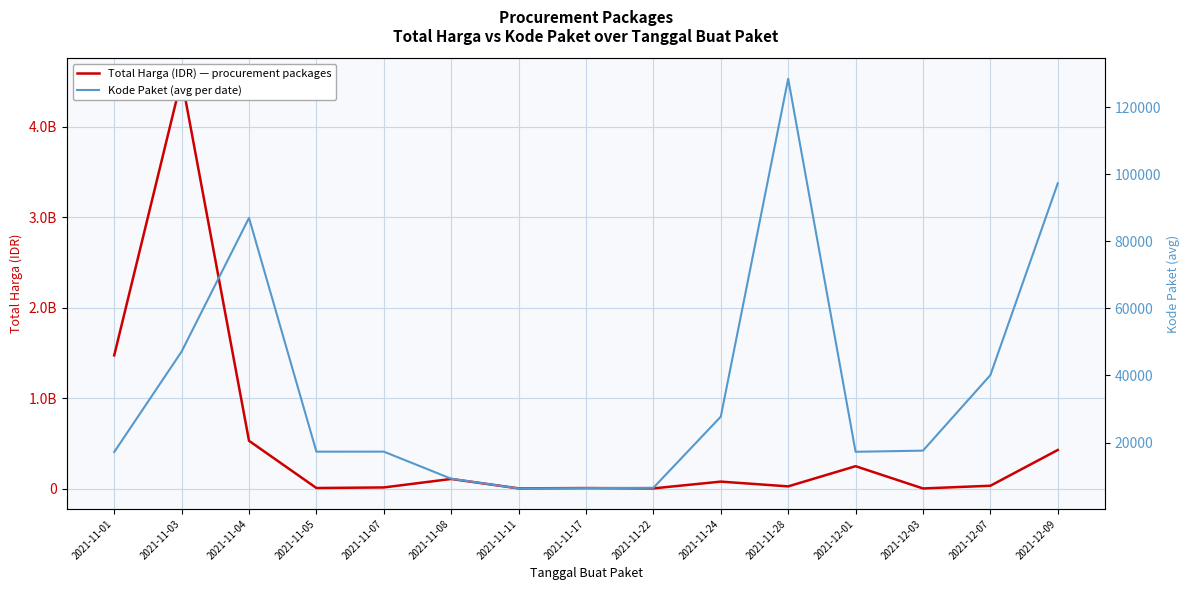

What is the minimum value shown in the chart?

6298.7